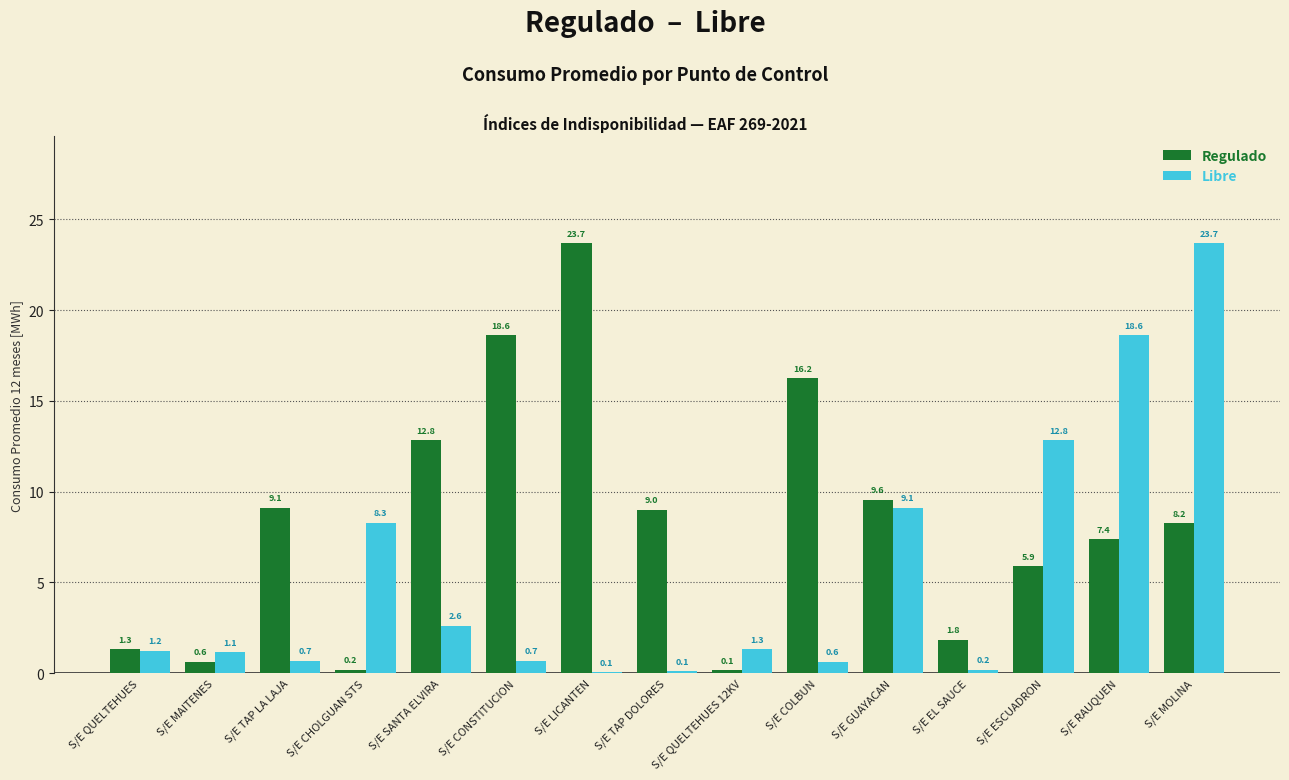

What is the total value across all series at S/E EL SAUCE?

2.0